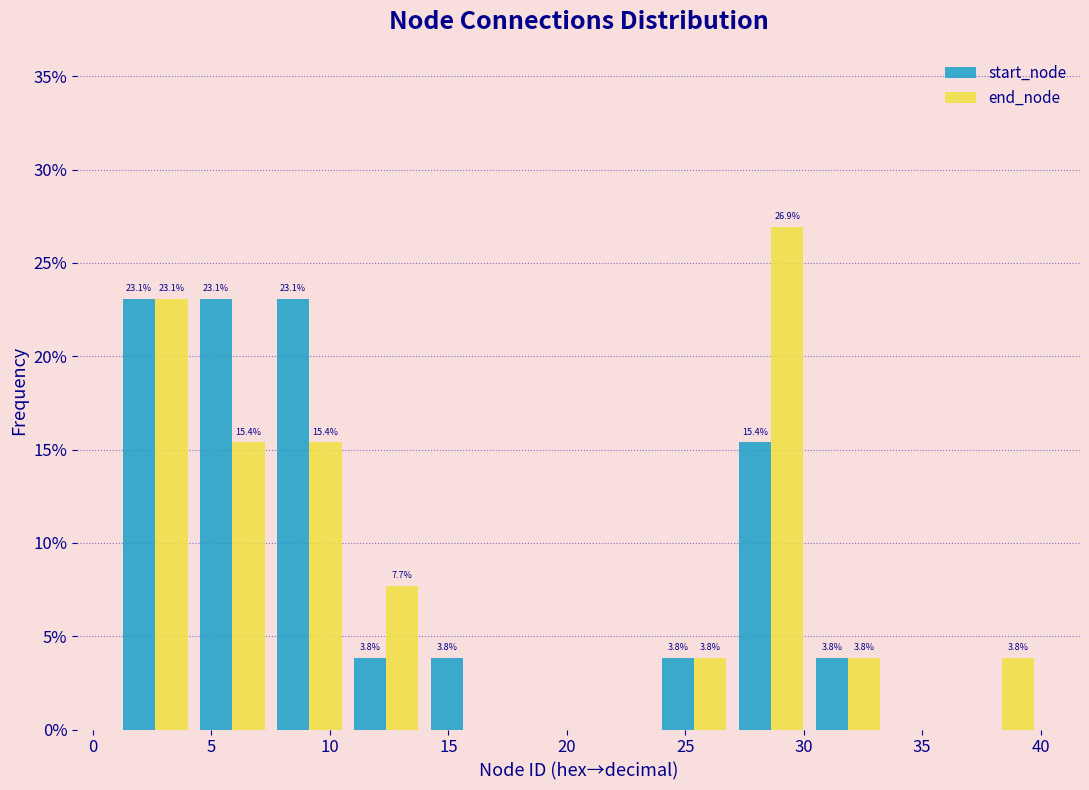

In the end_node series, which range on the x-axis has the tallest bar?

27.00 to 30.25